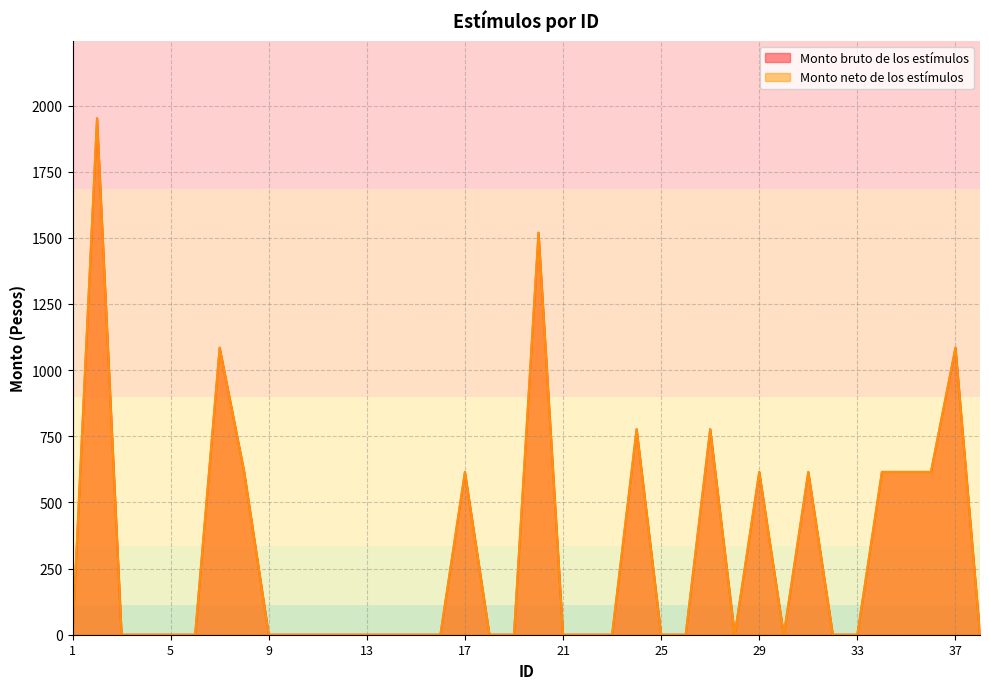

Is it true that Monto bruto de los estímulos equals 1042.3 at 25?

False